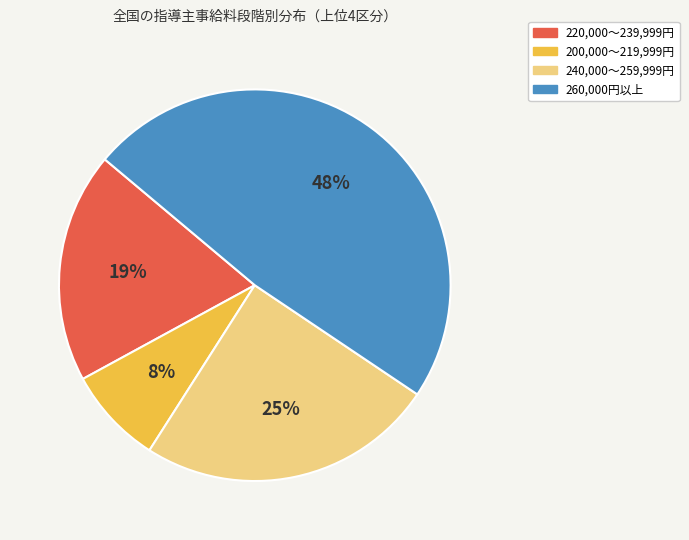

What percentage is the 240,000～259,999円 slice, to the nearest percent?

25%